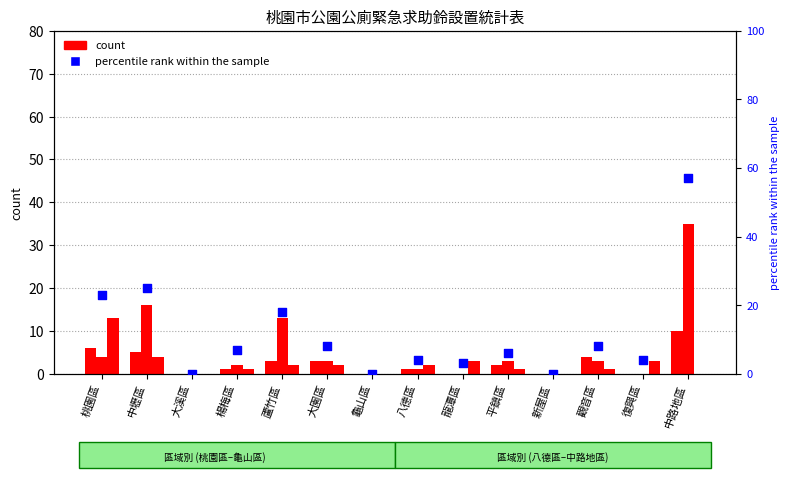

At how many categories does at least one series exceed 53?

1